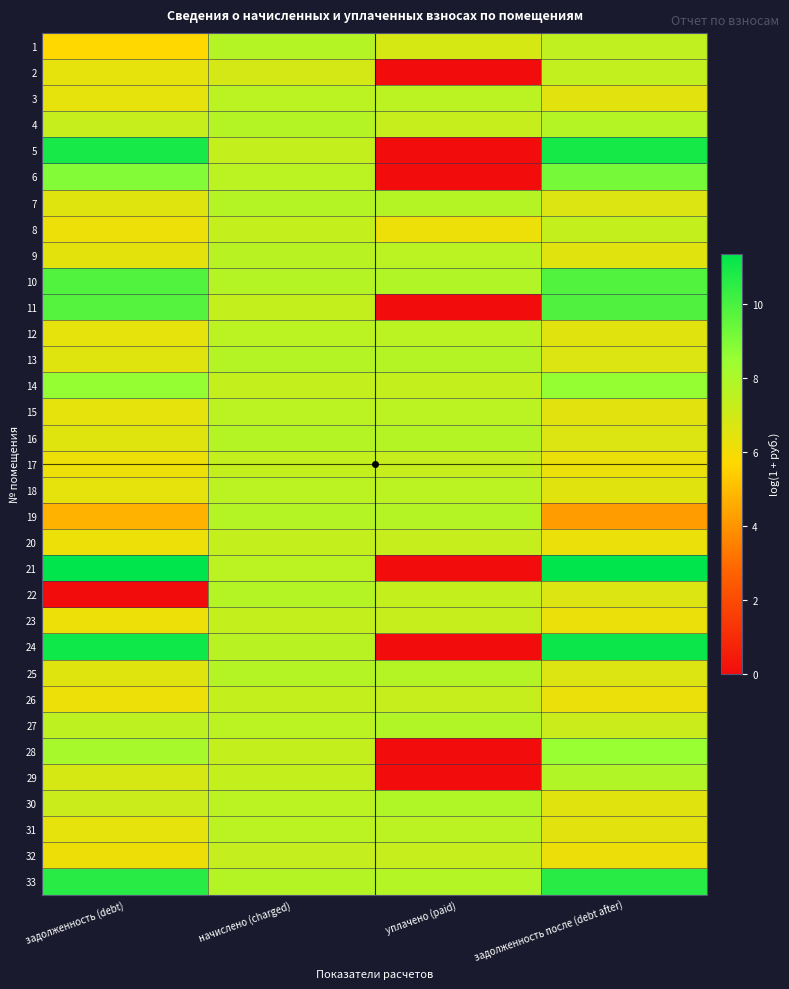

At how many categories does at least one series exceed 6?

4